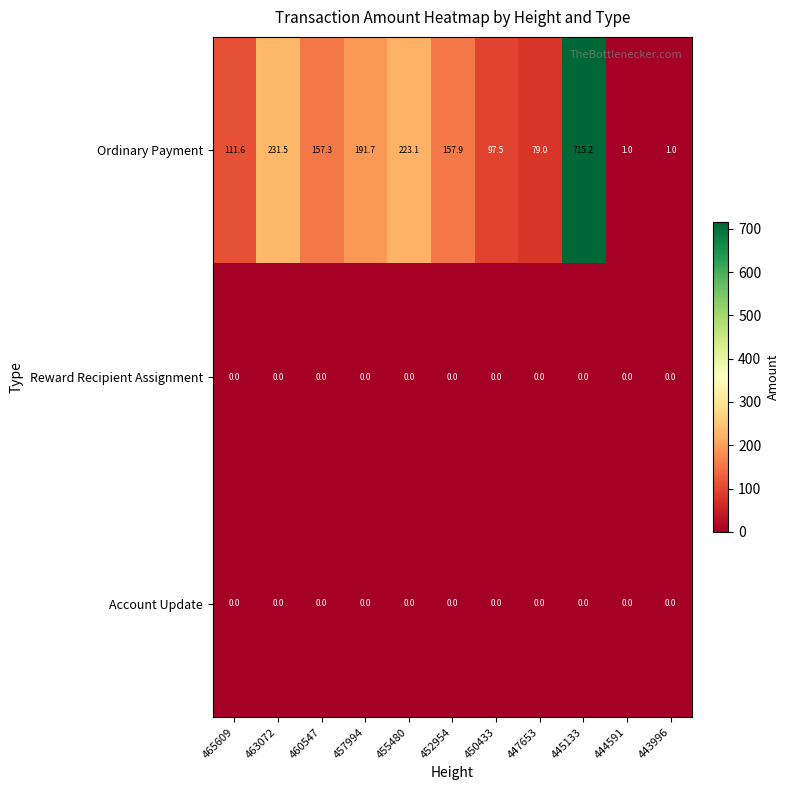

What is the total value across all series at 463072?

231.5